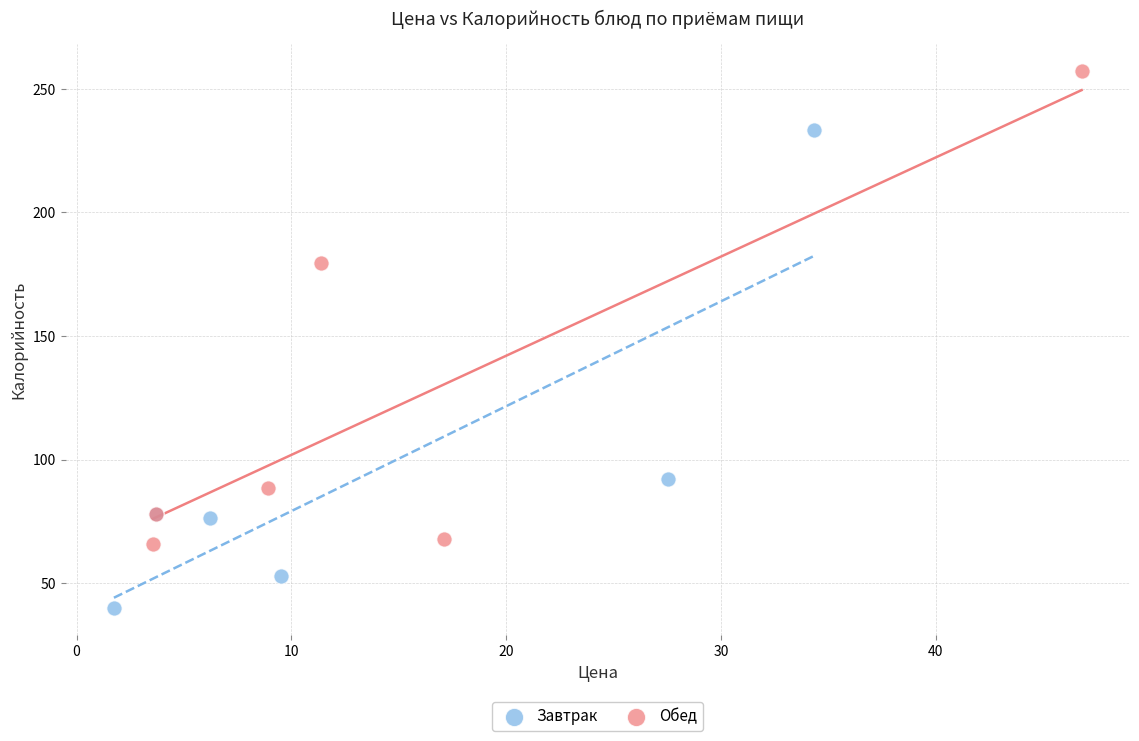

Which series reaches the minimum Y coordinate?

Завтрак